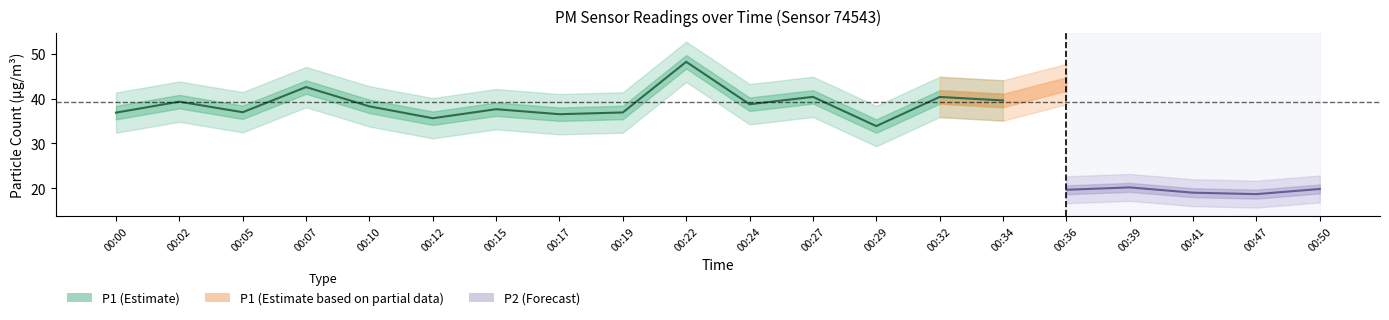

Which series has the largest range (max minus min)?

P1